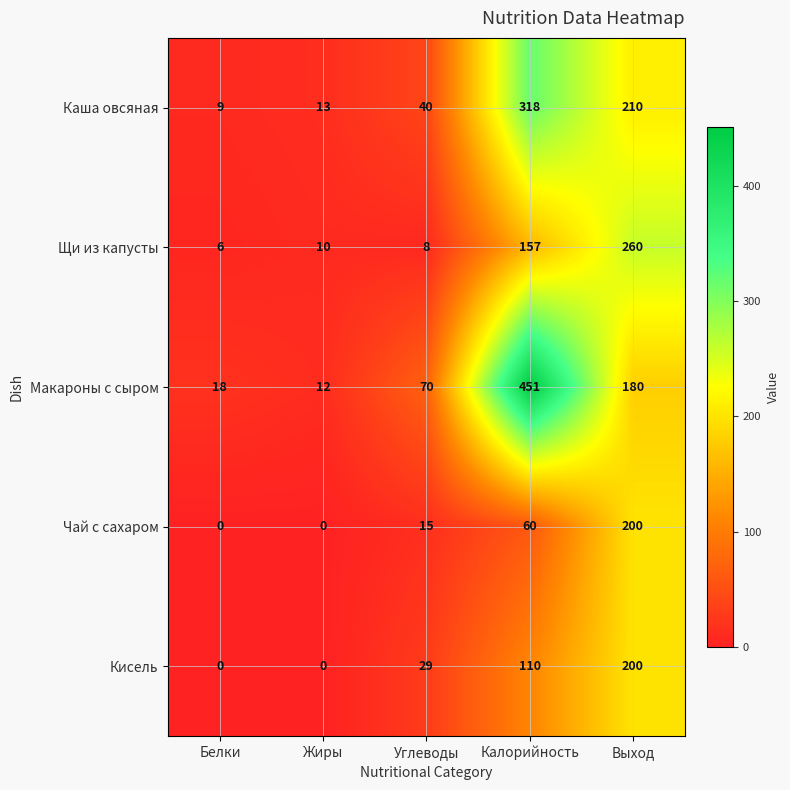

How many data points does each series have?

5